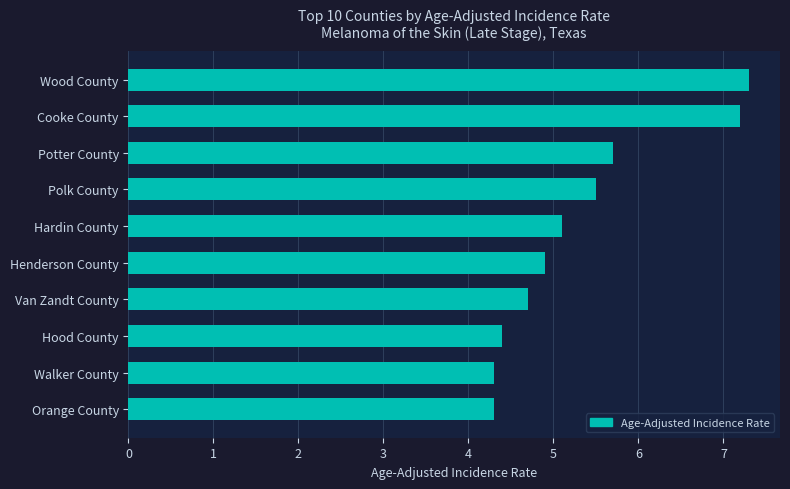

Is it true that the value at Hardin County is 5.1?

True